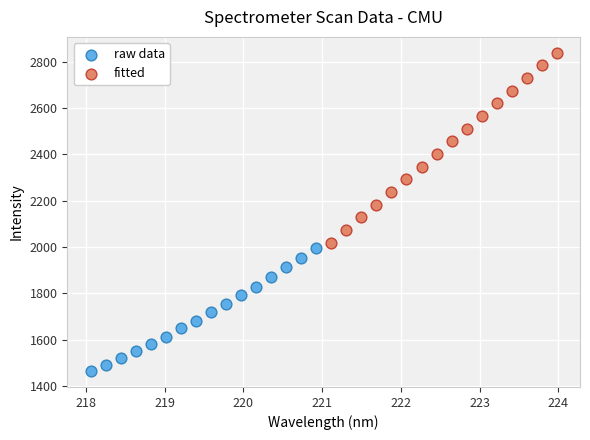

Which series contains the lowest Y value?

raw data